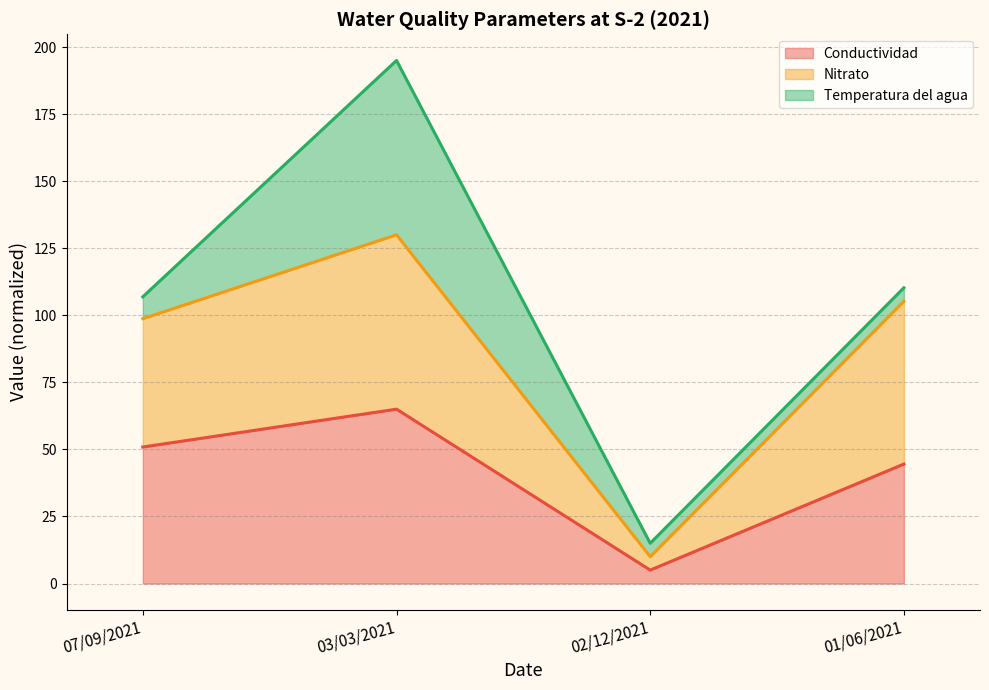

Between 02/12/2021 and 01/06/2021, which series saw the biggest shift?

Nitrato